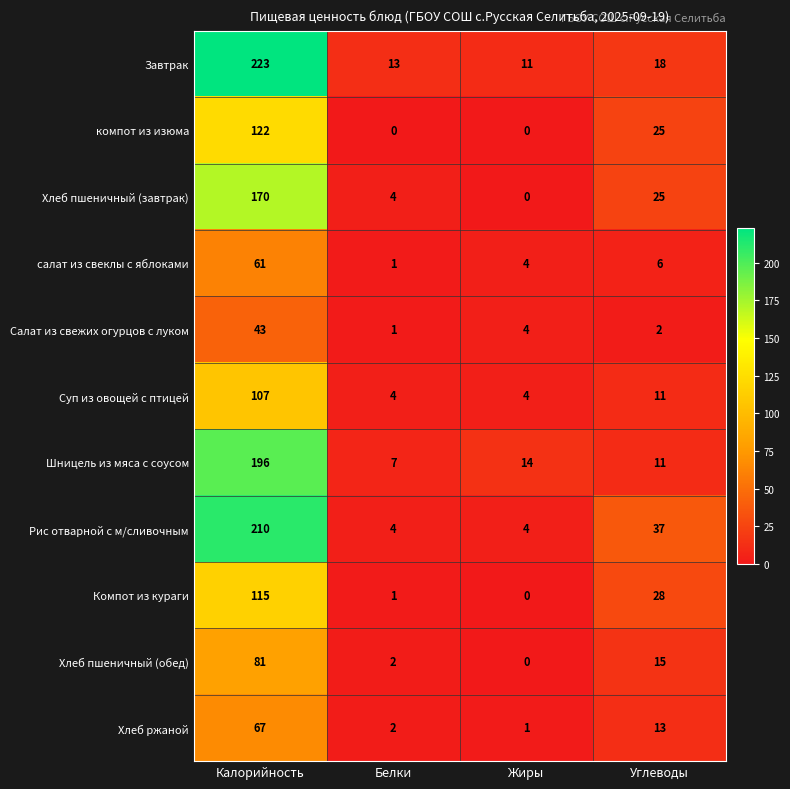

What is the total value across all series at Белки?

39